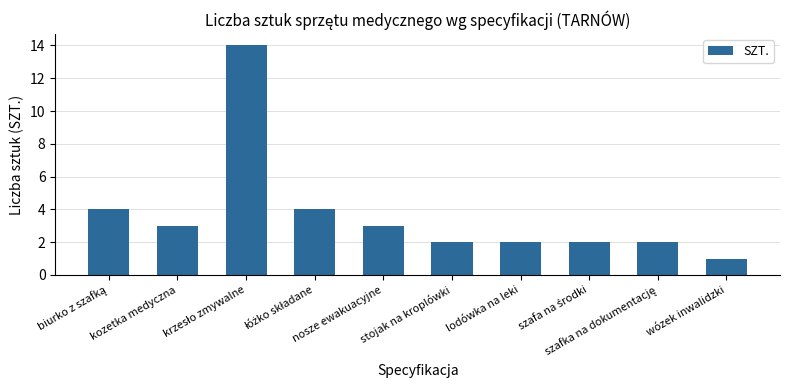

What position from the right is stojak na kroplówki?

5